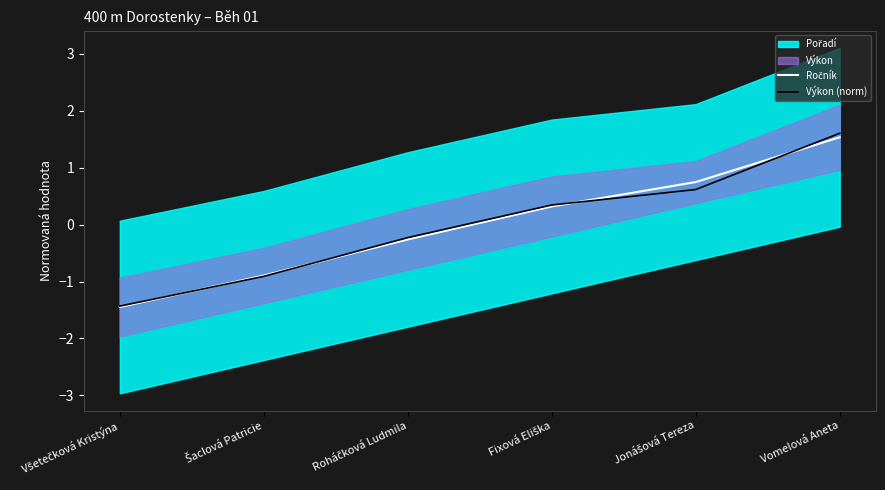

Where do Výkon (norm) and Ročník first cross each other?

Všetečková Kristýna and Šaclová Patricie